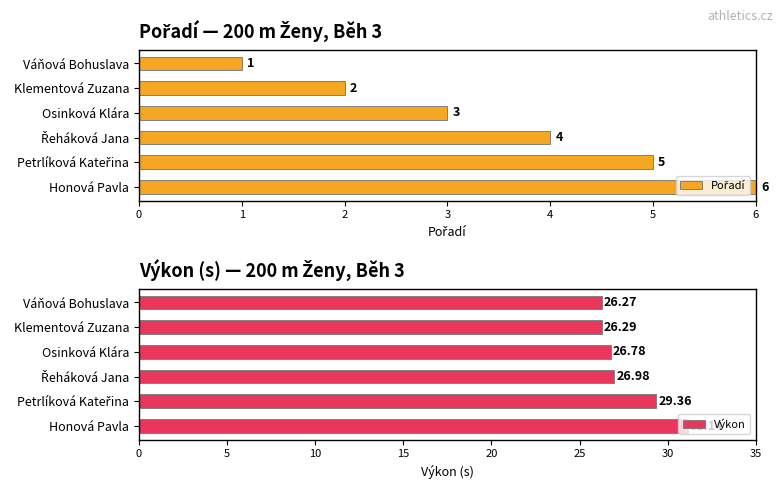

What is the average value of the Výkon series?

27.8